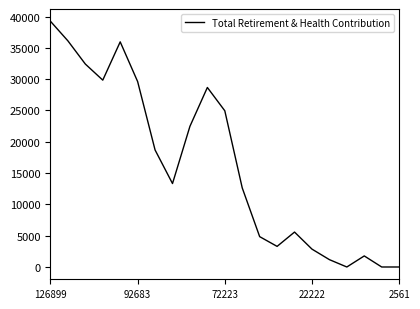

What is the difference between the maximum and minimum values?

39251